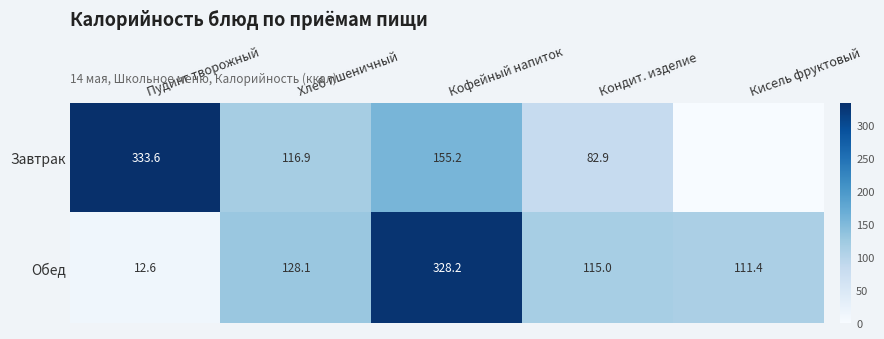

Between Кофейный напиток and Кондит. изделие, which series saw the biggest shift?

Обед